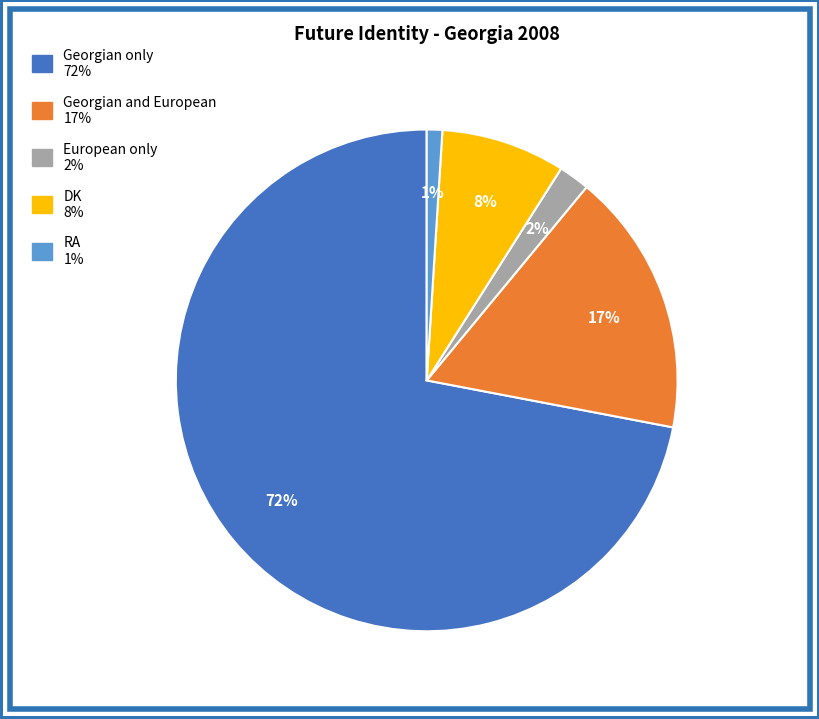

What is the largest slice in the pie chart?

Georgian only